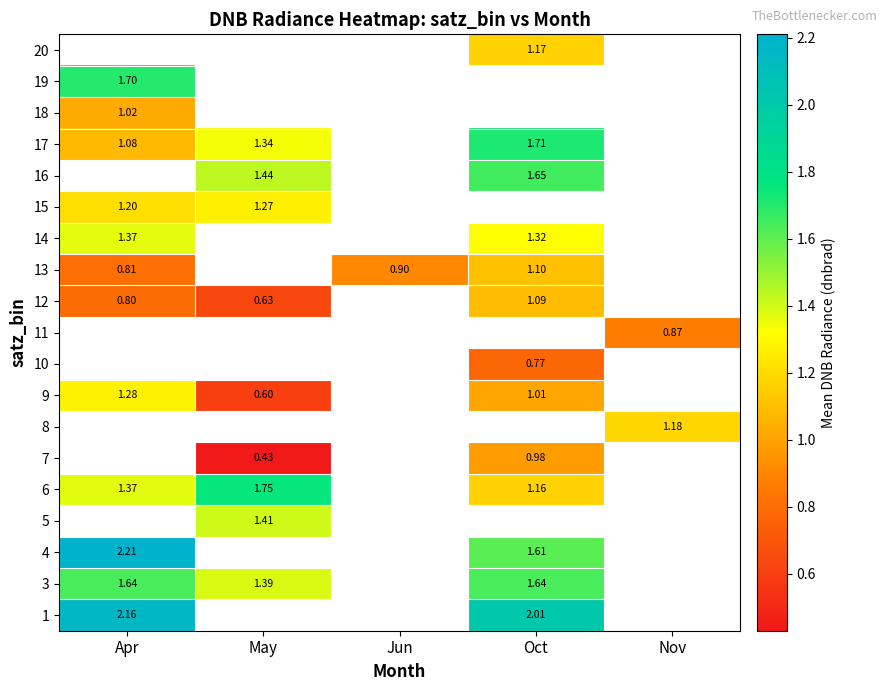

How many categories are shown in the chart?

5